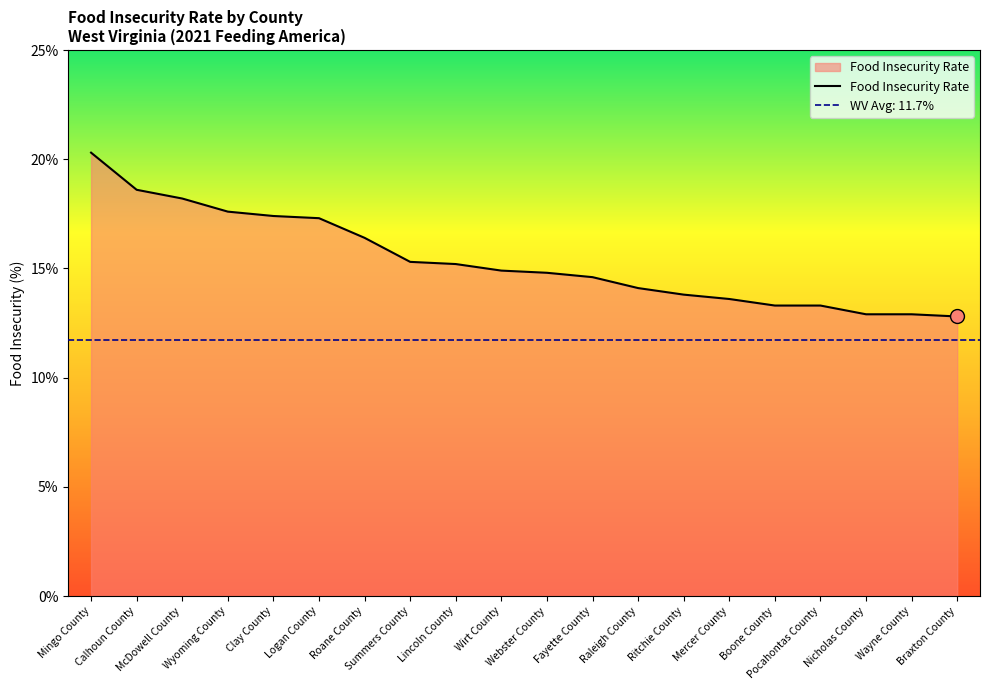

What is the change in value from Roane County to Webster County?

-1.6